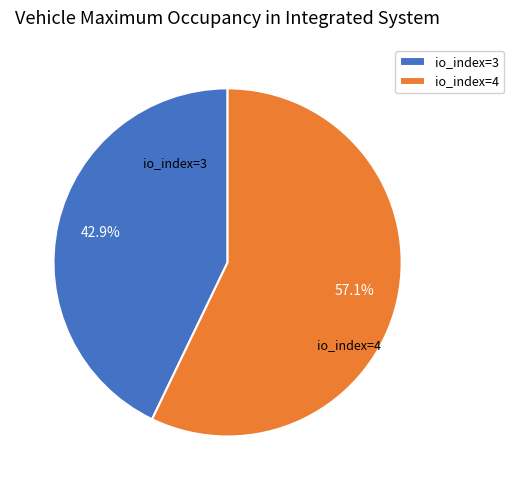

What is the largest slice in the pie chart?

io_index=4